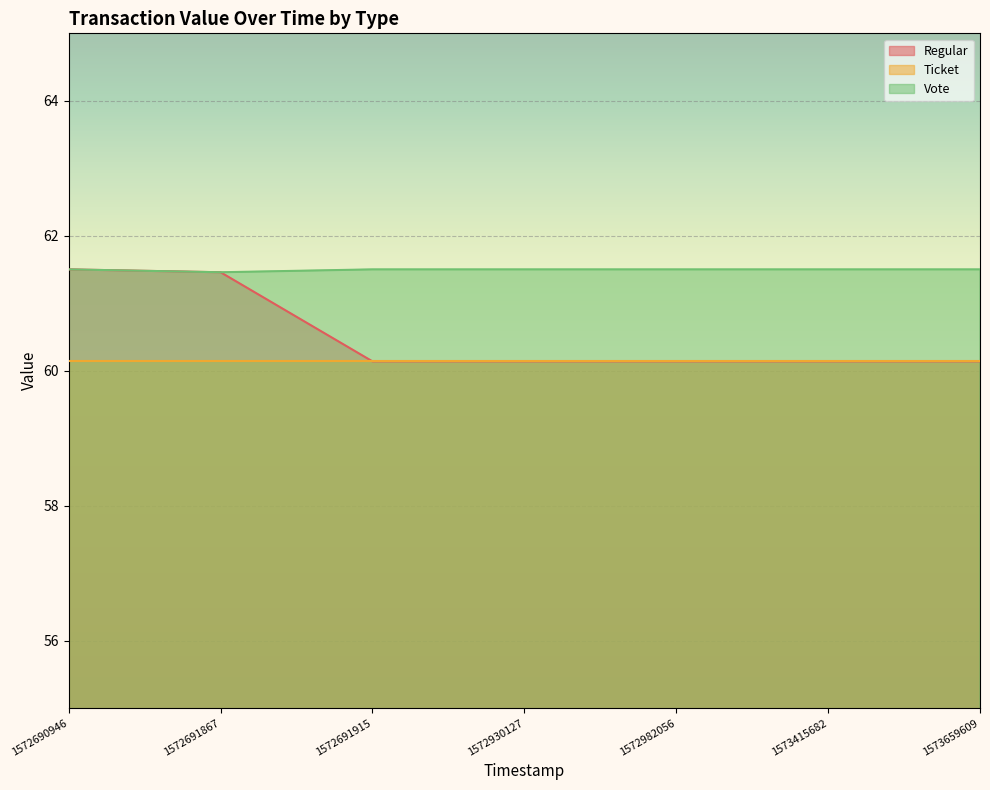

What is the total value across all series at 1573659609?

181.8